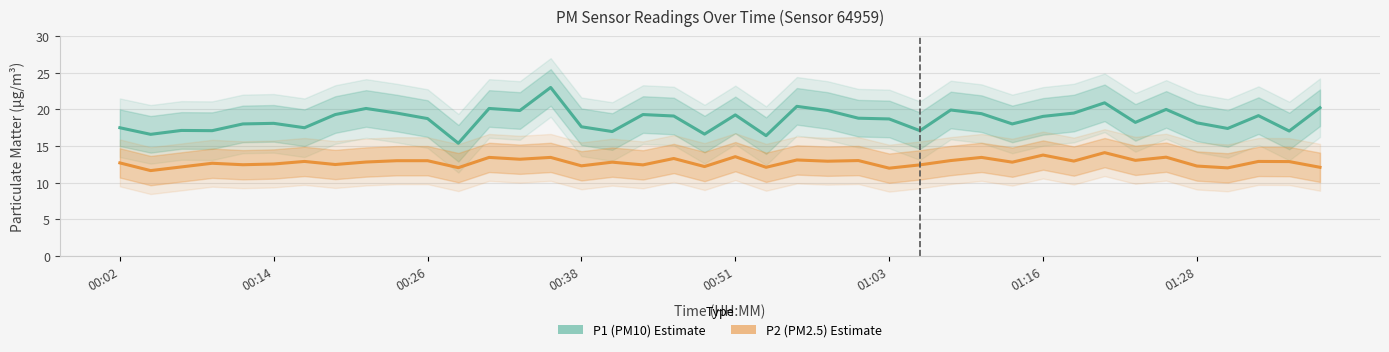

Which series changed the most between 19 and 35?

P1 (PM10)